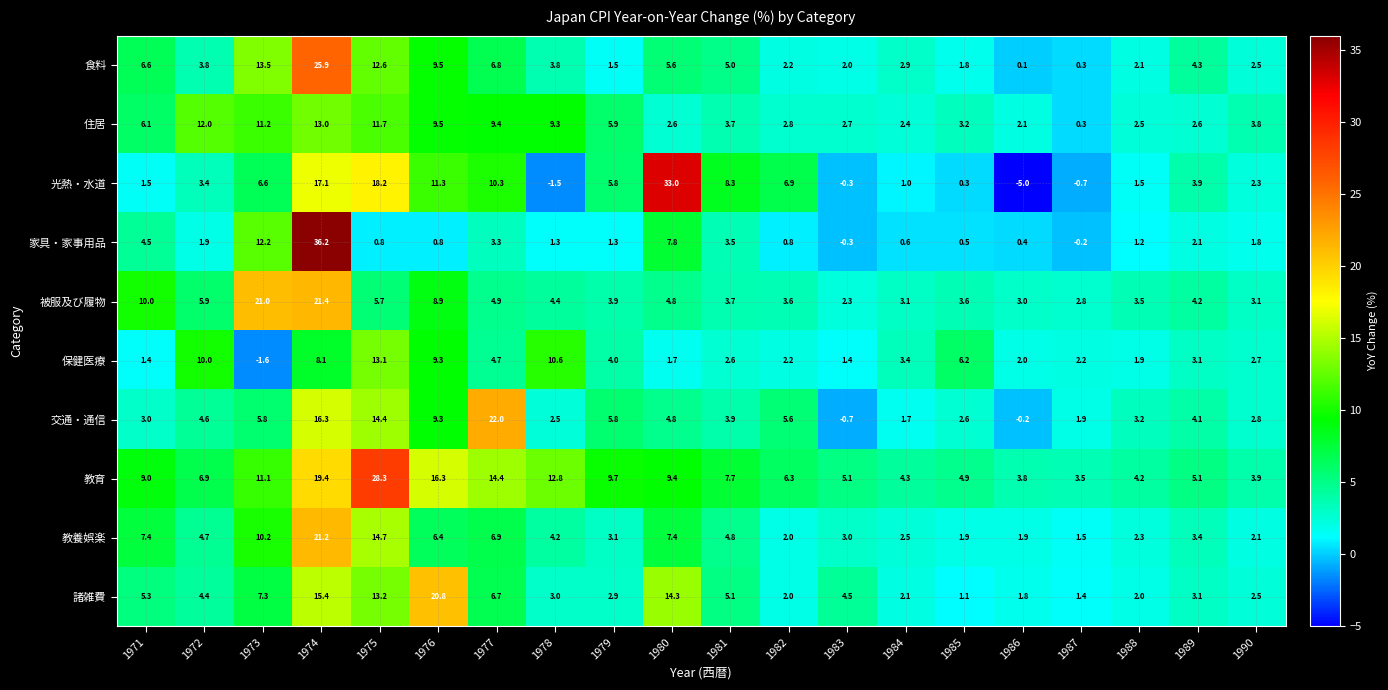

Rank the series by their maximum value, from lowest to highest.

住居, 保健医療, 諸雑費, 教養娯楽, 被服及び履物, 交通・通信, 食料, 教育, 光熱・水道, 家具・家事用品